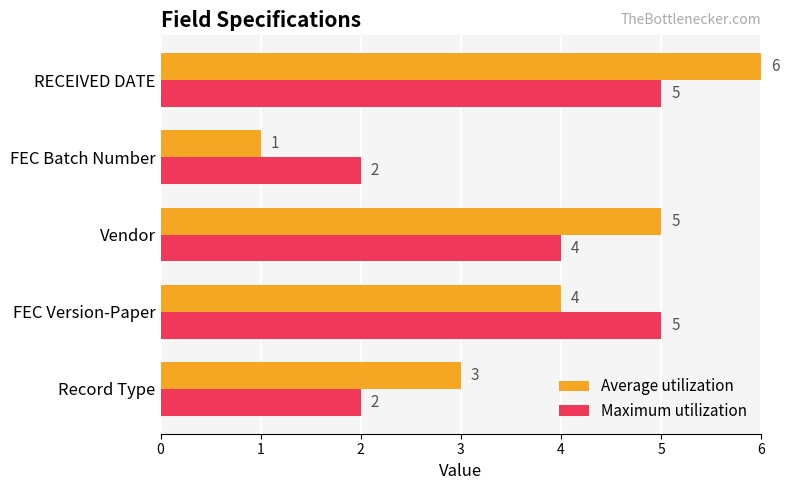

List the series in order of their peak value, lowest first.

Maximum utilization, Average utilization